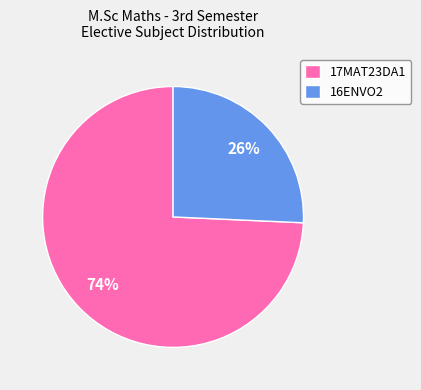

To the nearest percent, what is the average slice percentage?

50%